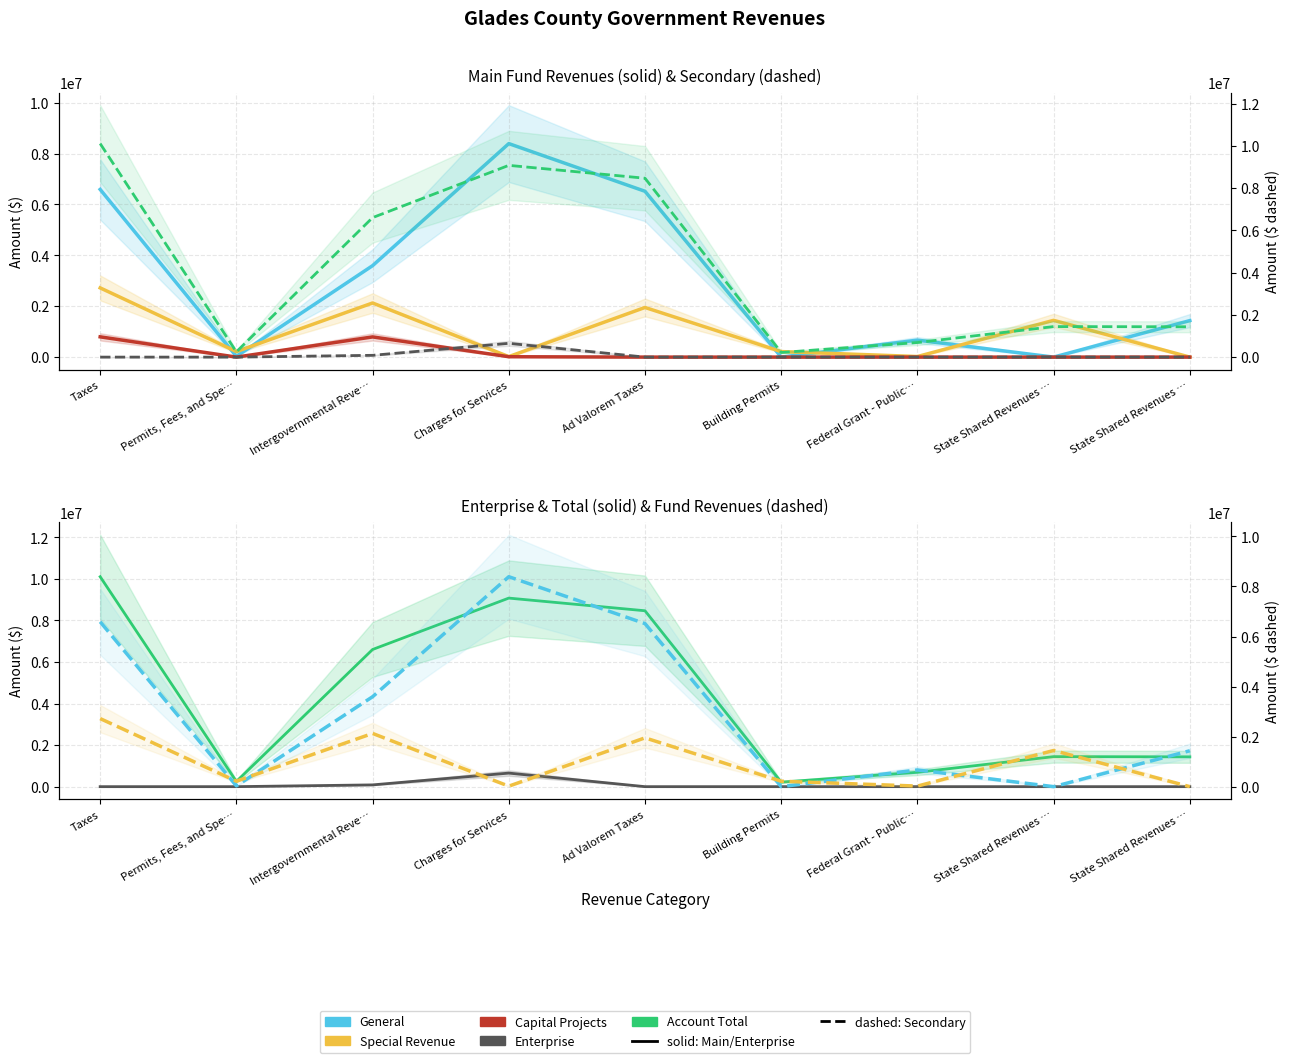

True or false: Special Revenue and General cross at least once.

True